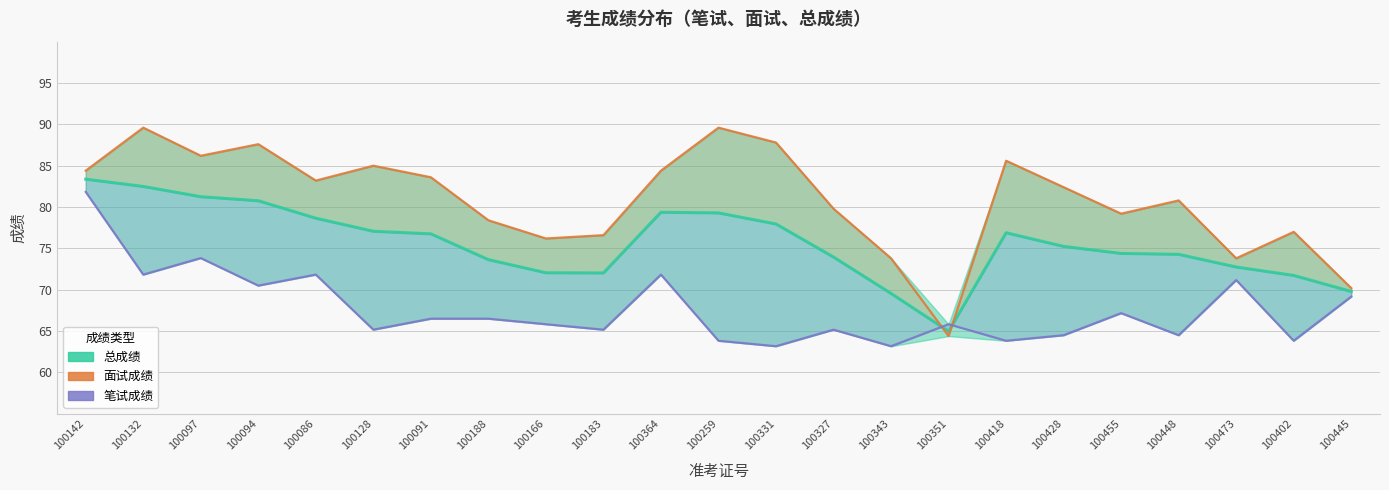

Between 100343 and 100428, which series saw the biggest shift?

面试成绩